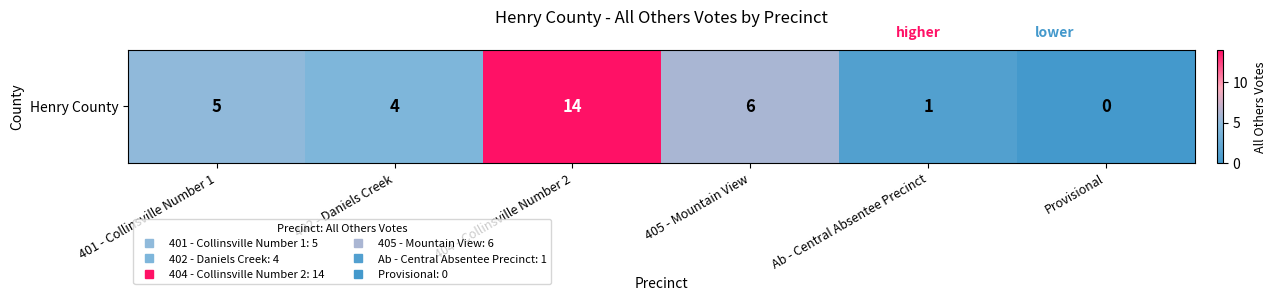

Which category has the highest value across all series?

404 - Collinsville Number 2